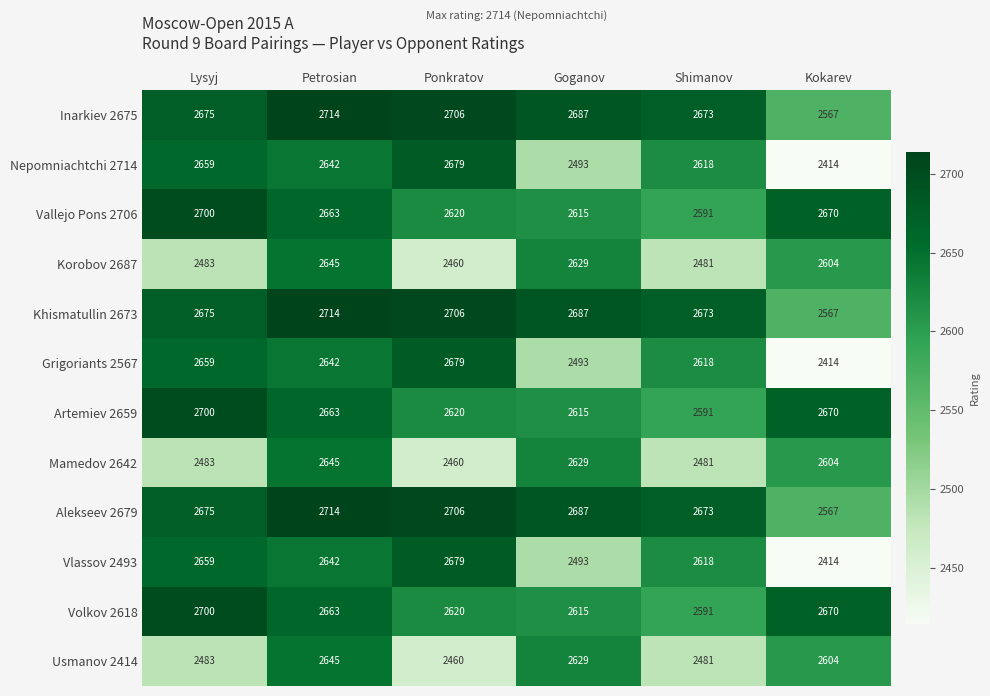

What is the spread (max minus min) of values at Ponkratov?

246